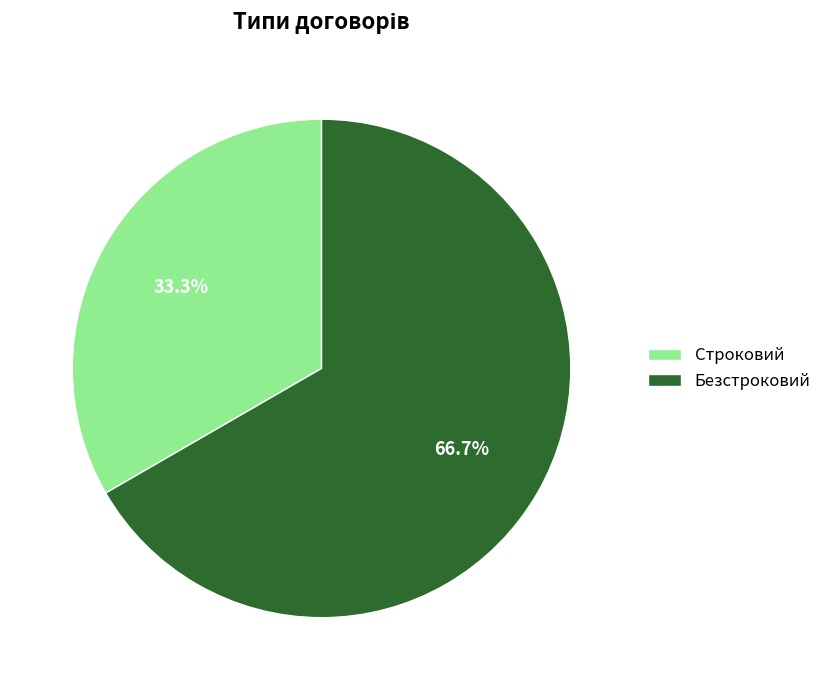

To the nearest percent, what is the combined percentage of Строковий and Безстроковий?

100%